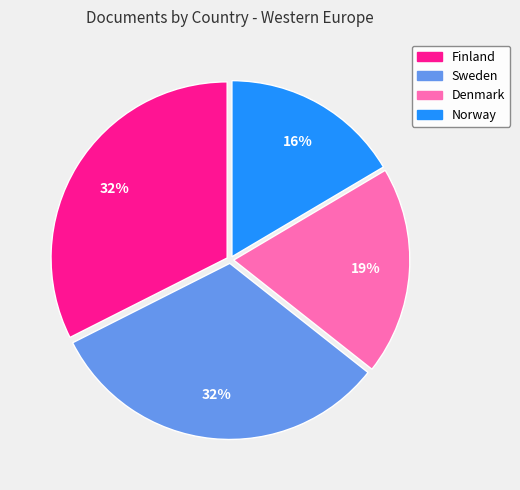

To the nearest percent, what is the difference between the largest and smallest slice percentages?

16%